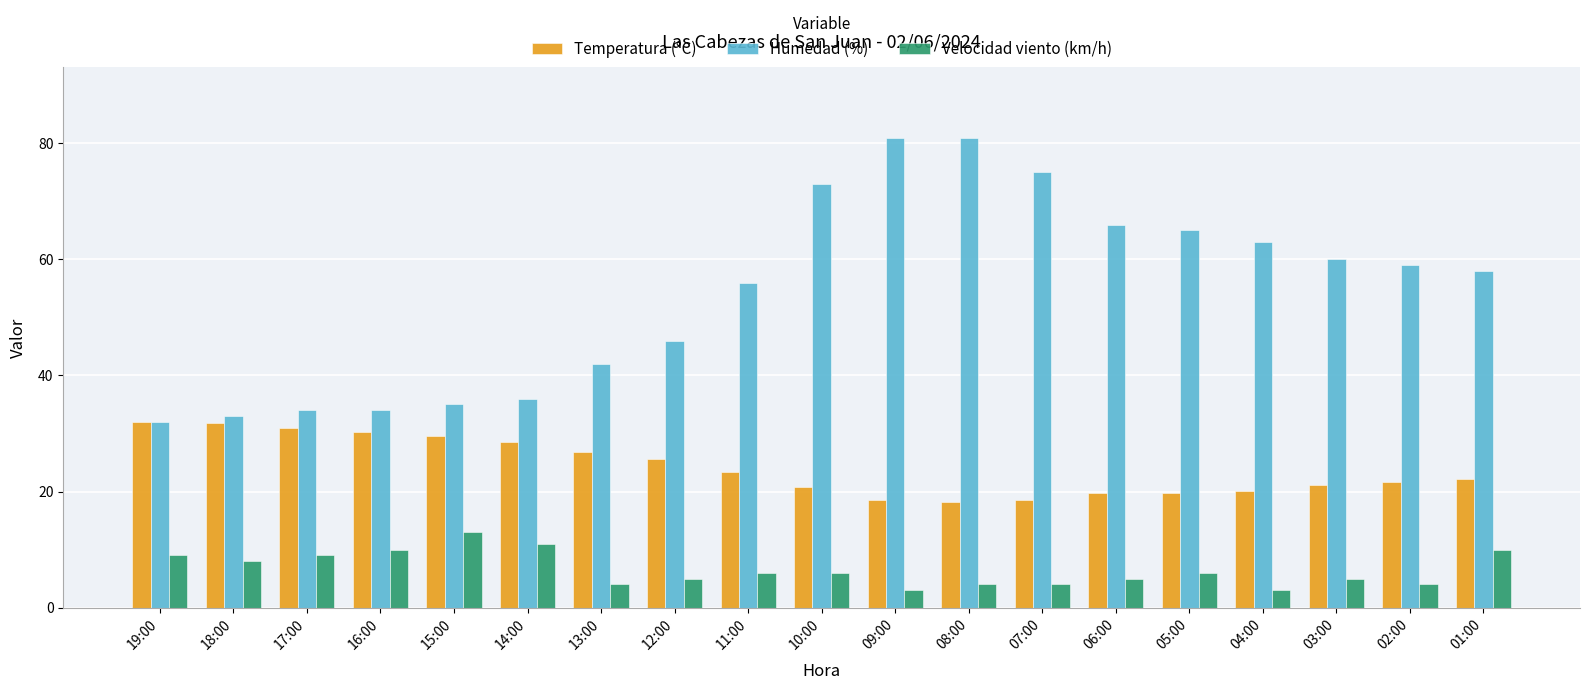

Is it true that Humedad (%) equals 32.0 at 19:00?

True